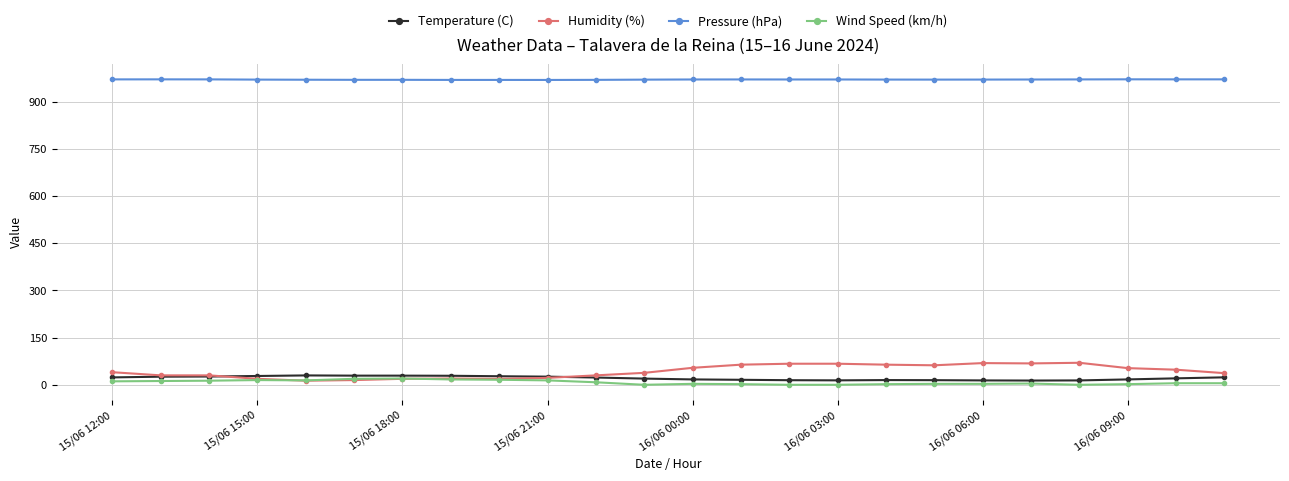

At how many categories does at least one series exceed 238?

24